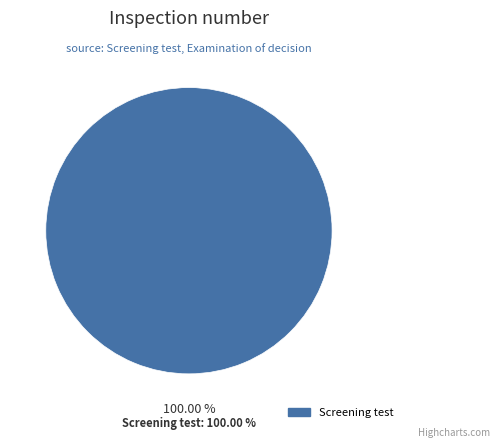

To the nearest percent, what portion does Screening test represent?

100%